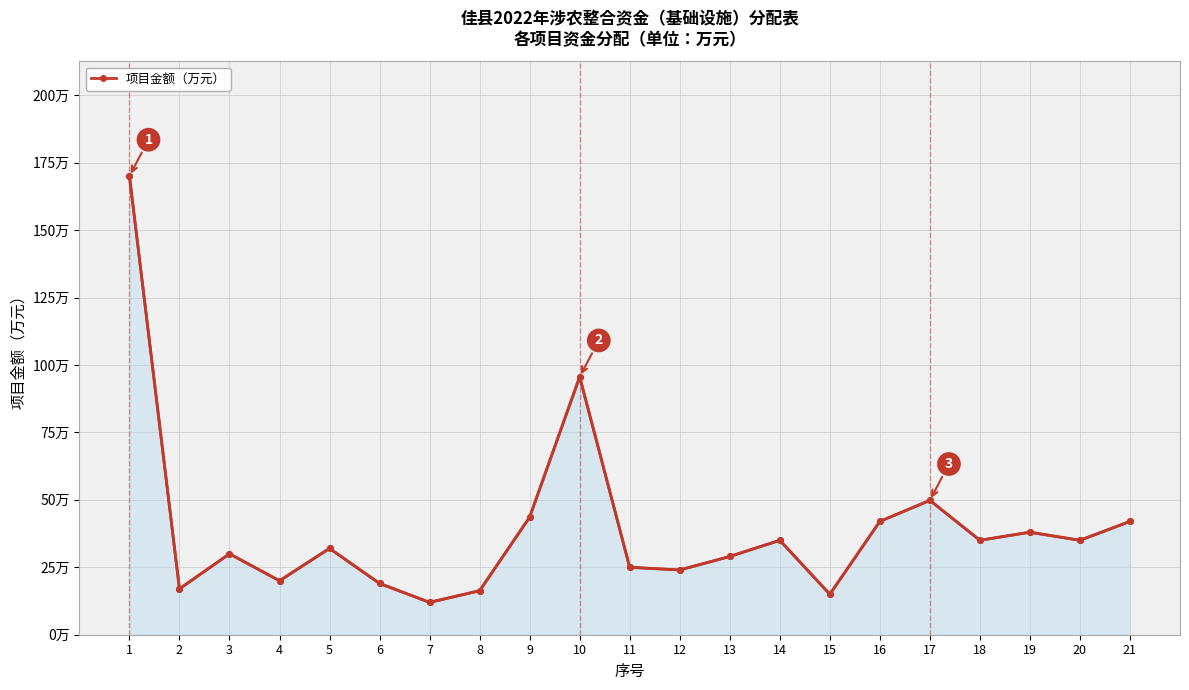

Which category has the lowest value across all series?

7